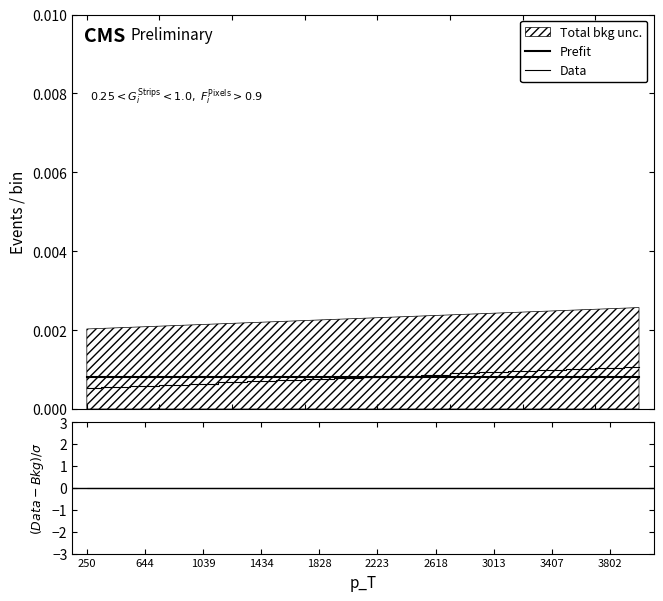

True or false: Data has more than 1 interior local peaks.

False